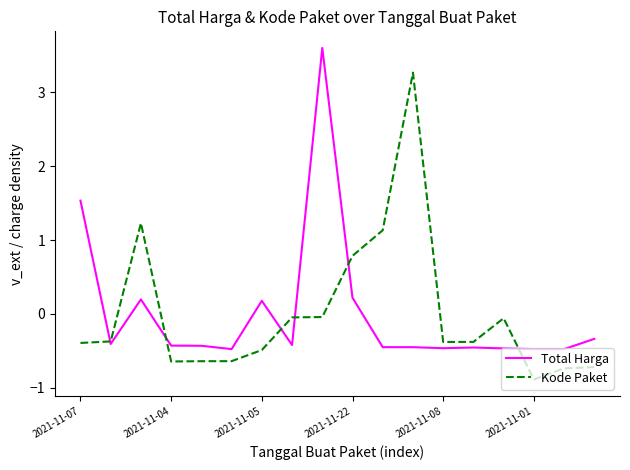

How many values in Total Harga are below zero?

13